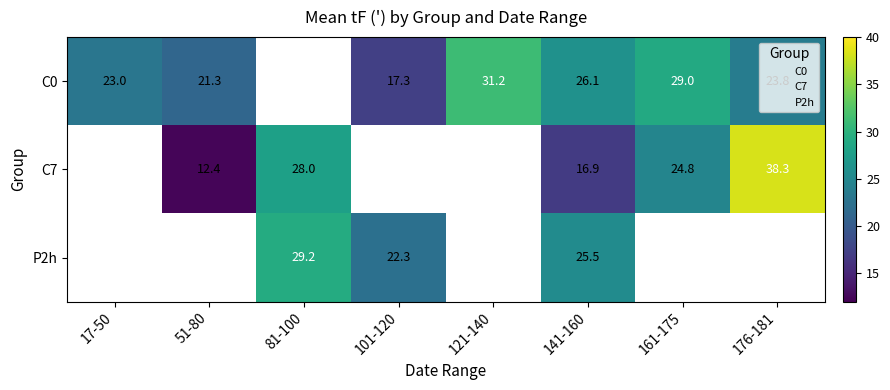

What is the maximum value for C0?

31.2